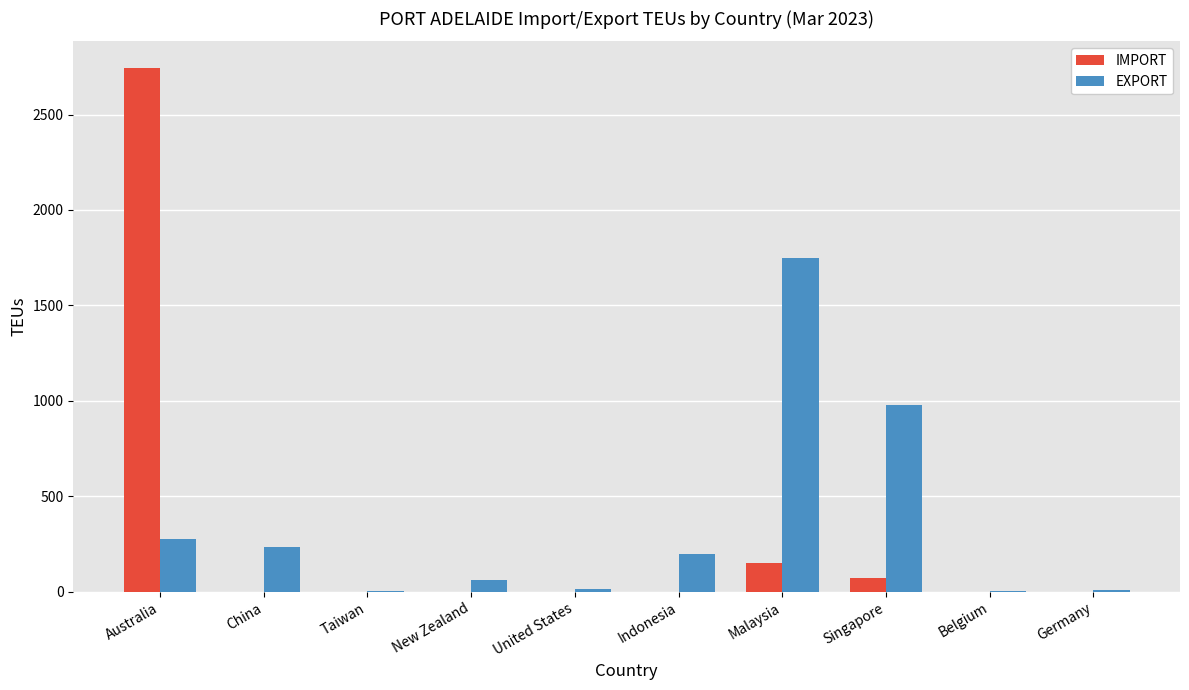

Which series has the largest total across all categories?

EXPORT